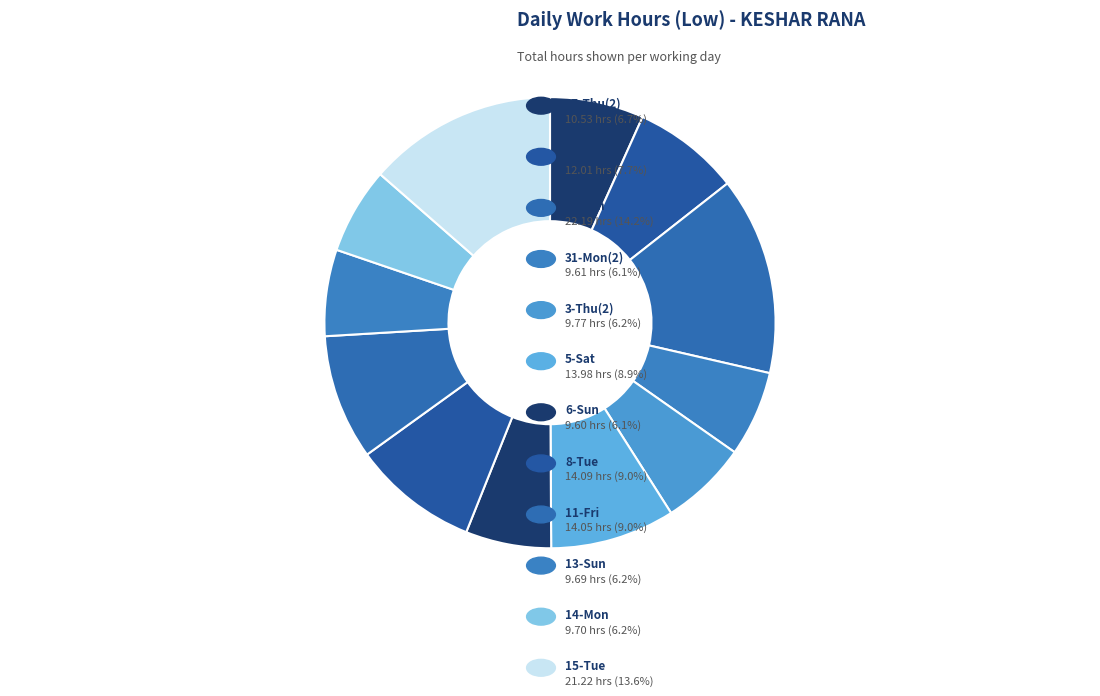

Count the number of slices in the pie.

12